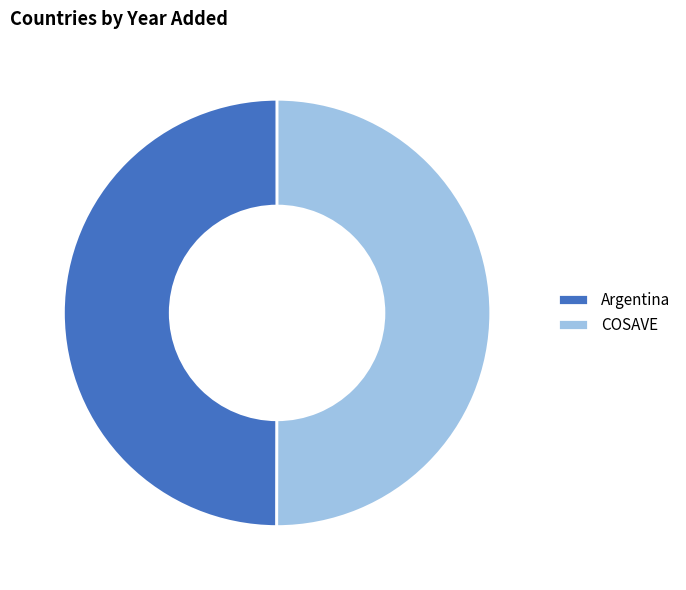

How many segments does this pie chart have?

2